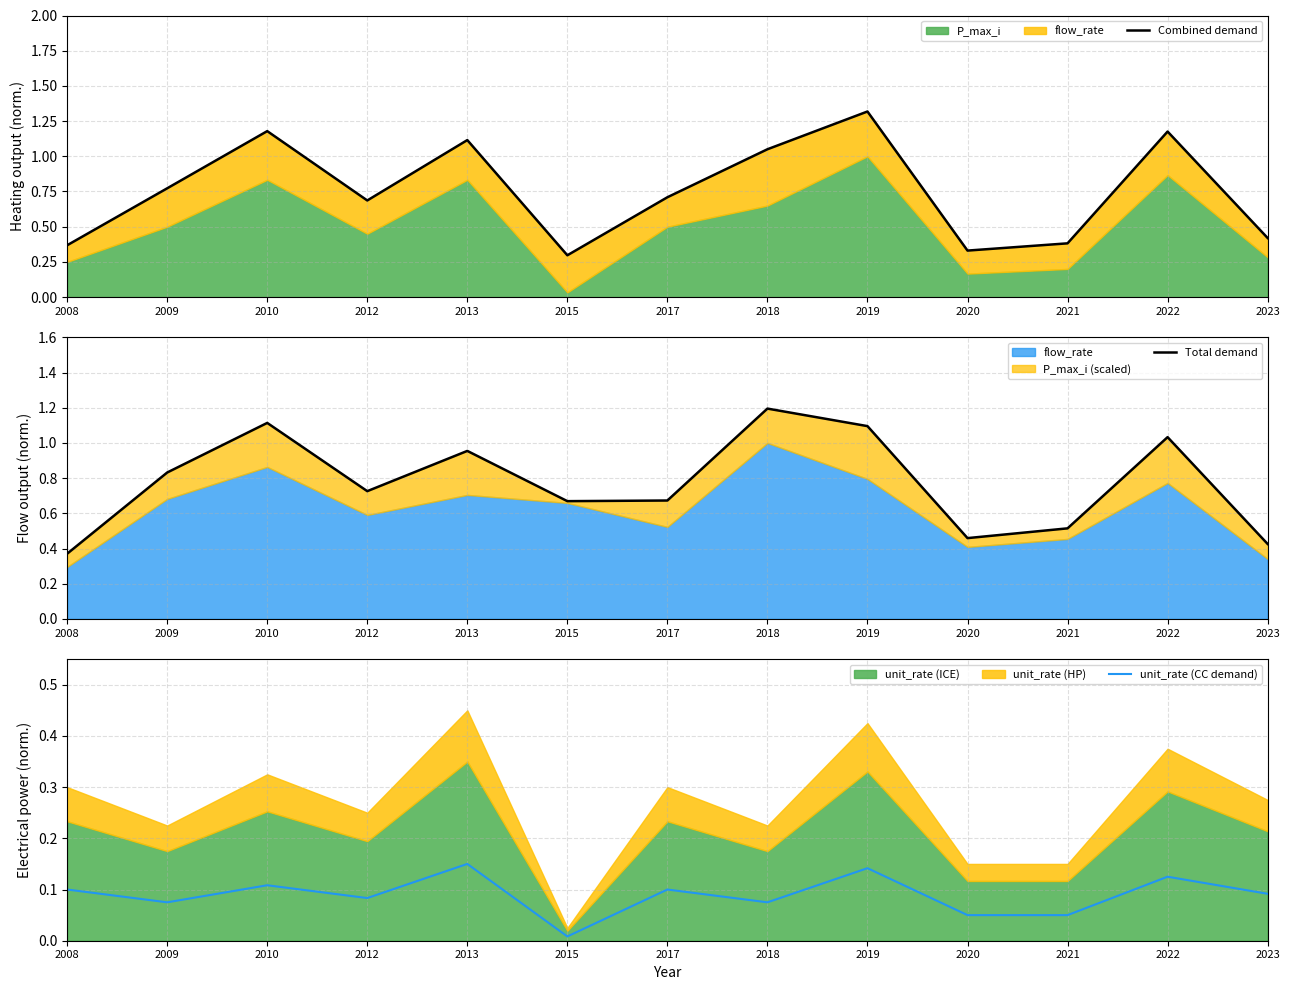

Which series has the largest total across all categories?

Total demand